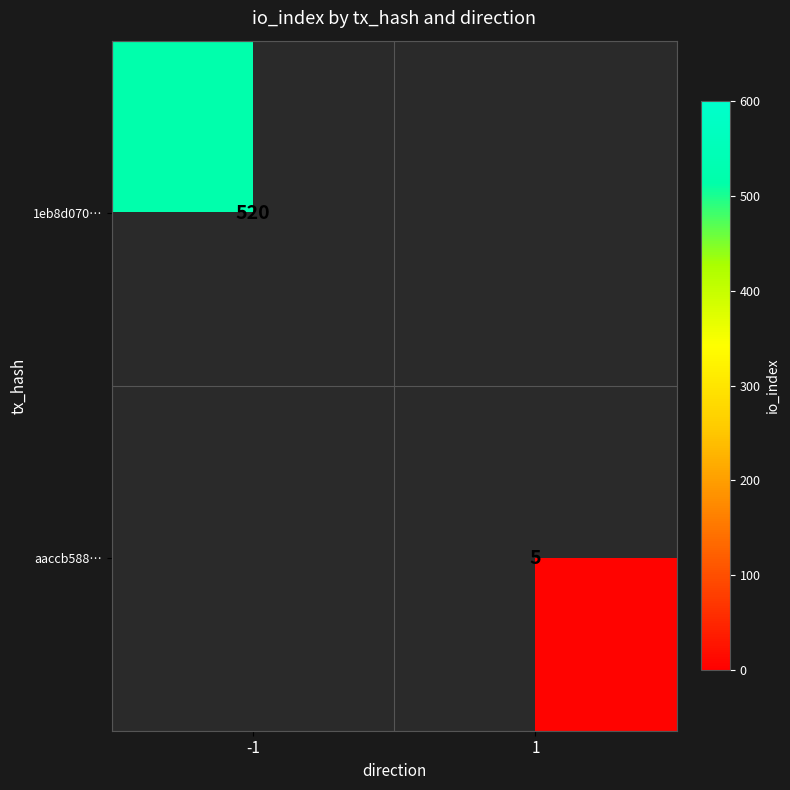

The aaccb588… series shows 7 at 1. True or false?

False